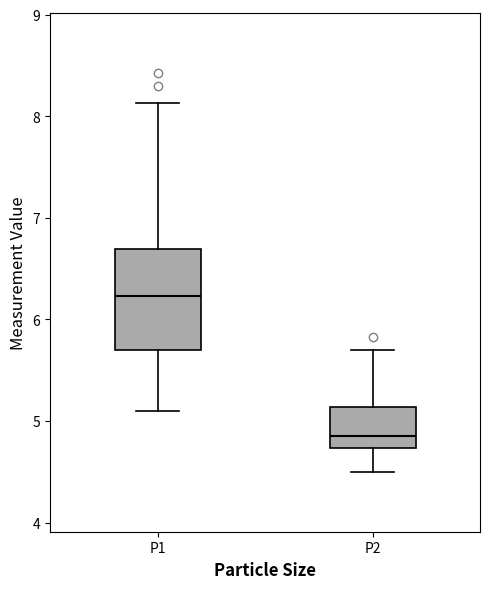

Which box has the lowest median line?

P2